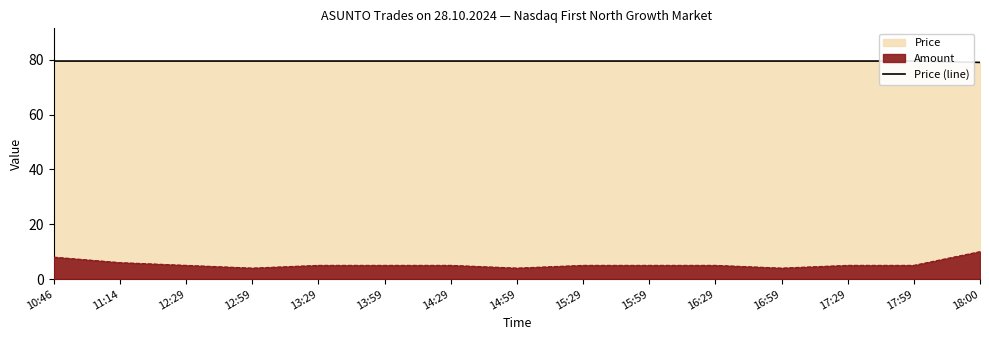

Reading right to left, extract all data points from this chart.

79.0	79.5	79.5	79.5	79.5	79.5	79.5	79.5	79.5	79.5	79.5	79.5	79.5	79.5	79.5